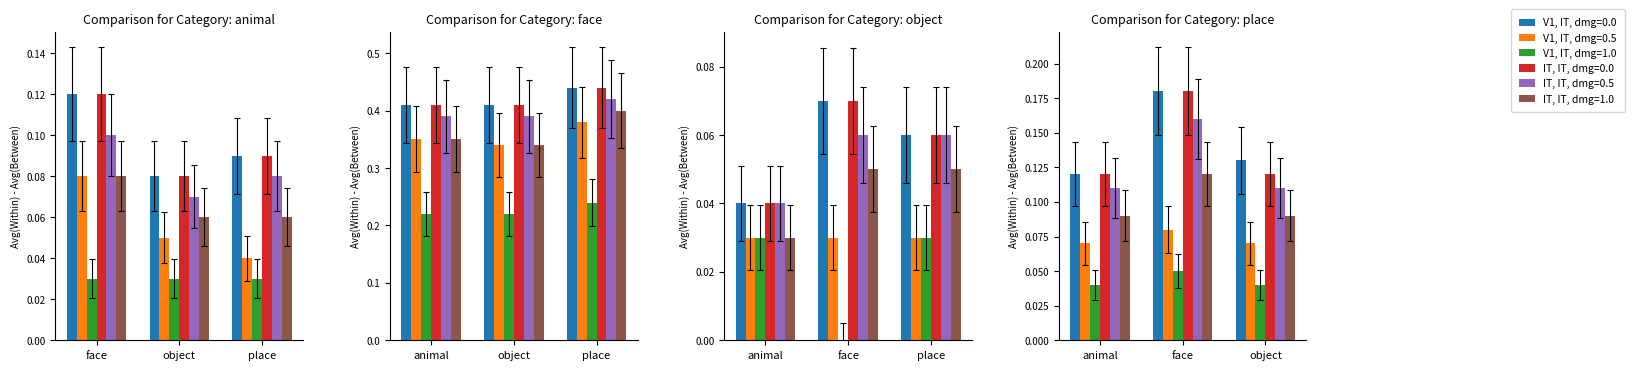

Which series has the widest spread of values?

V1, IT, dmg=0.0